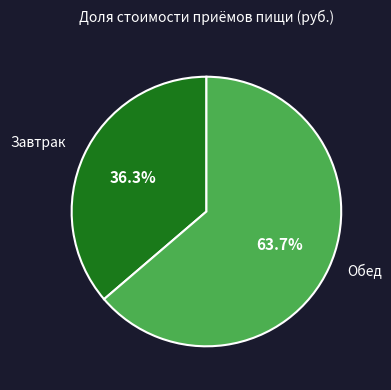

To the nearest percent, what is the difference between the largest and smallest slice percentages?

27%